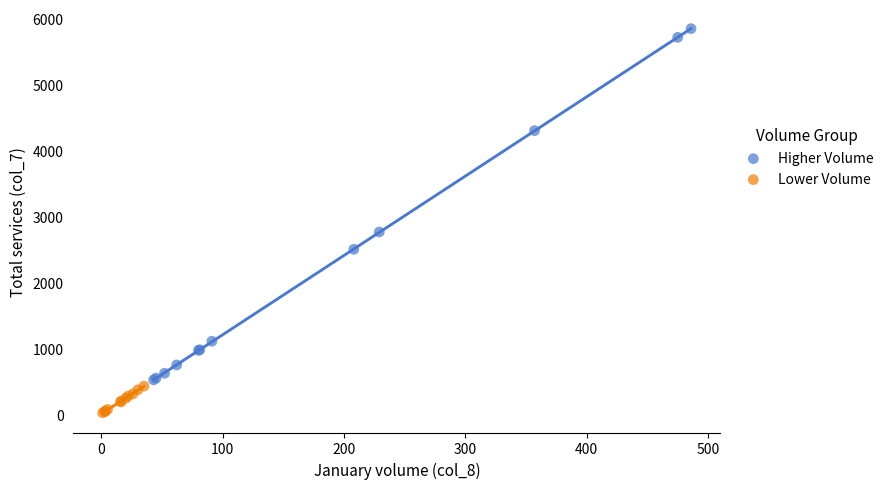

Which series contains the lowest Y value?

Lower Volume